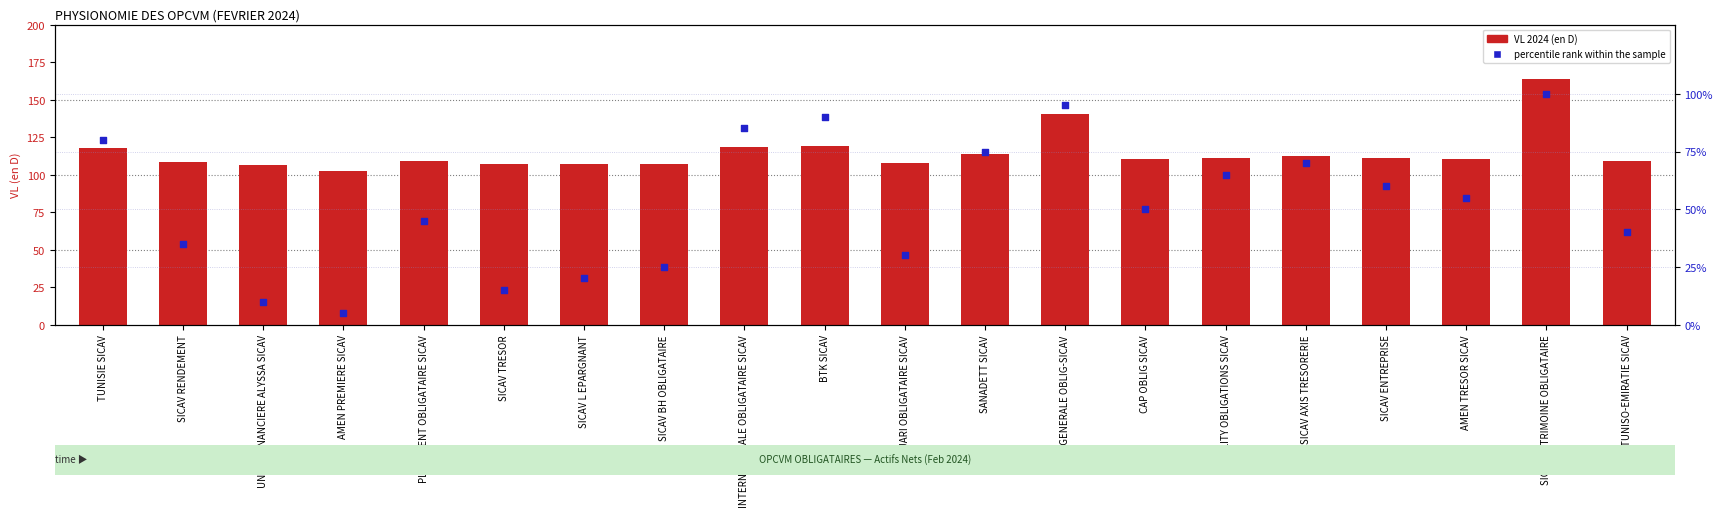

Which series contains the highest Y value?

VL 2024 (en D)